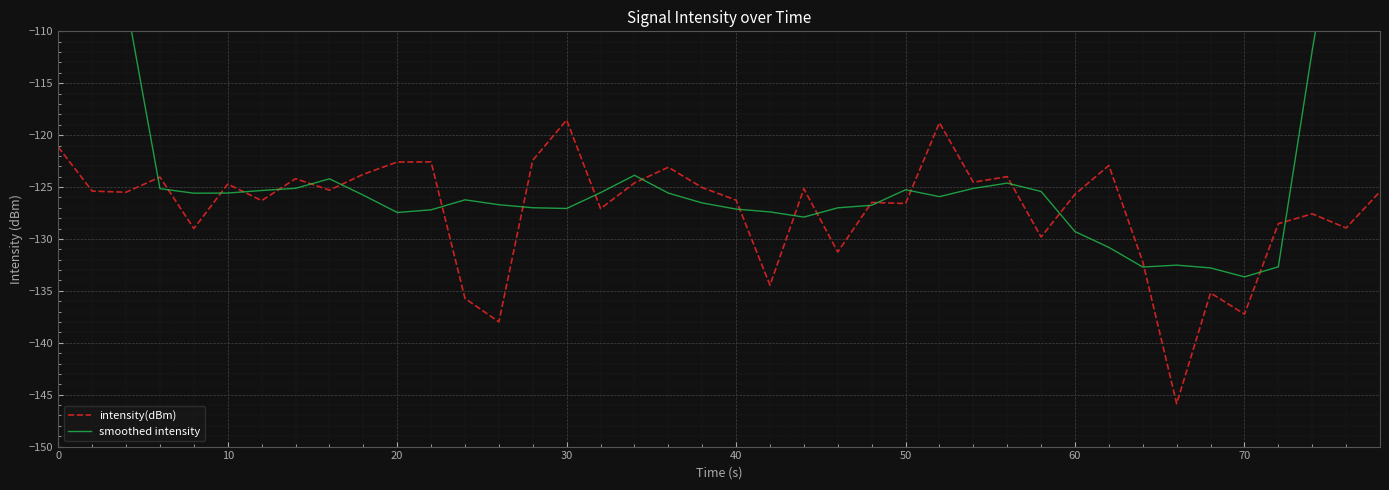

Count the number of categories in the chart.

40